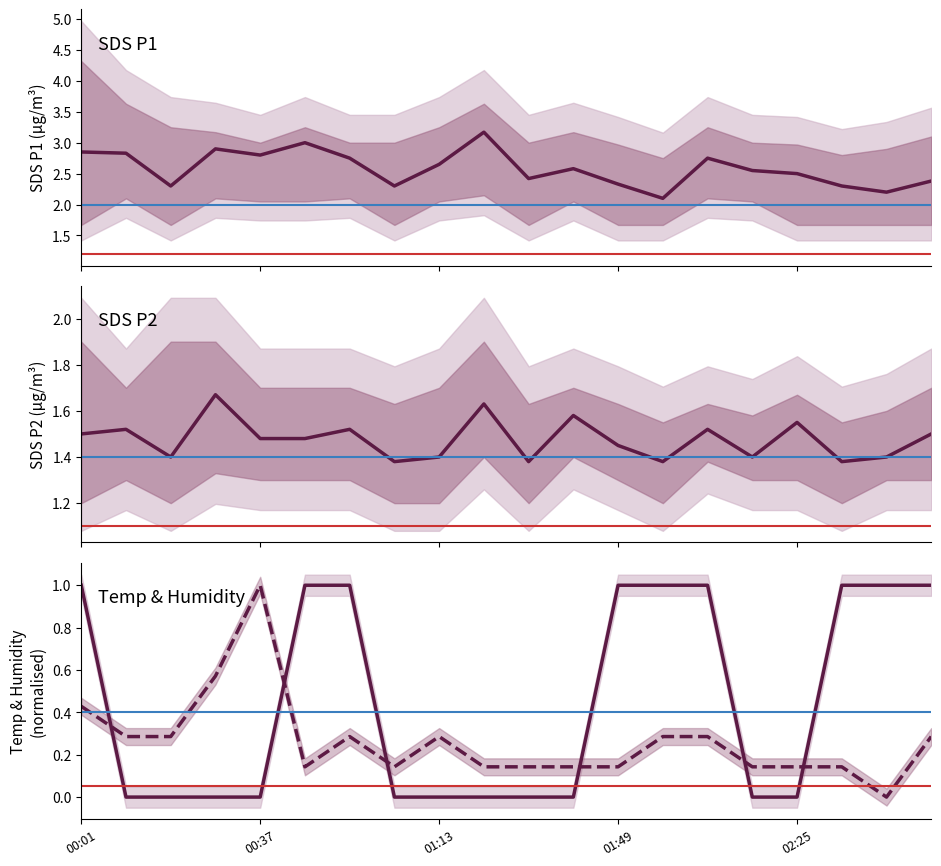

What is the spread (max minus min) of values at 00:37?

2.8